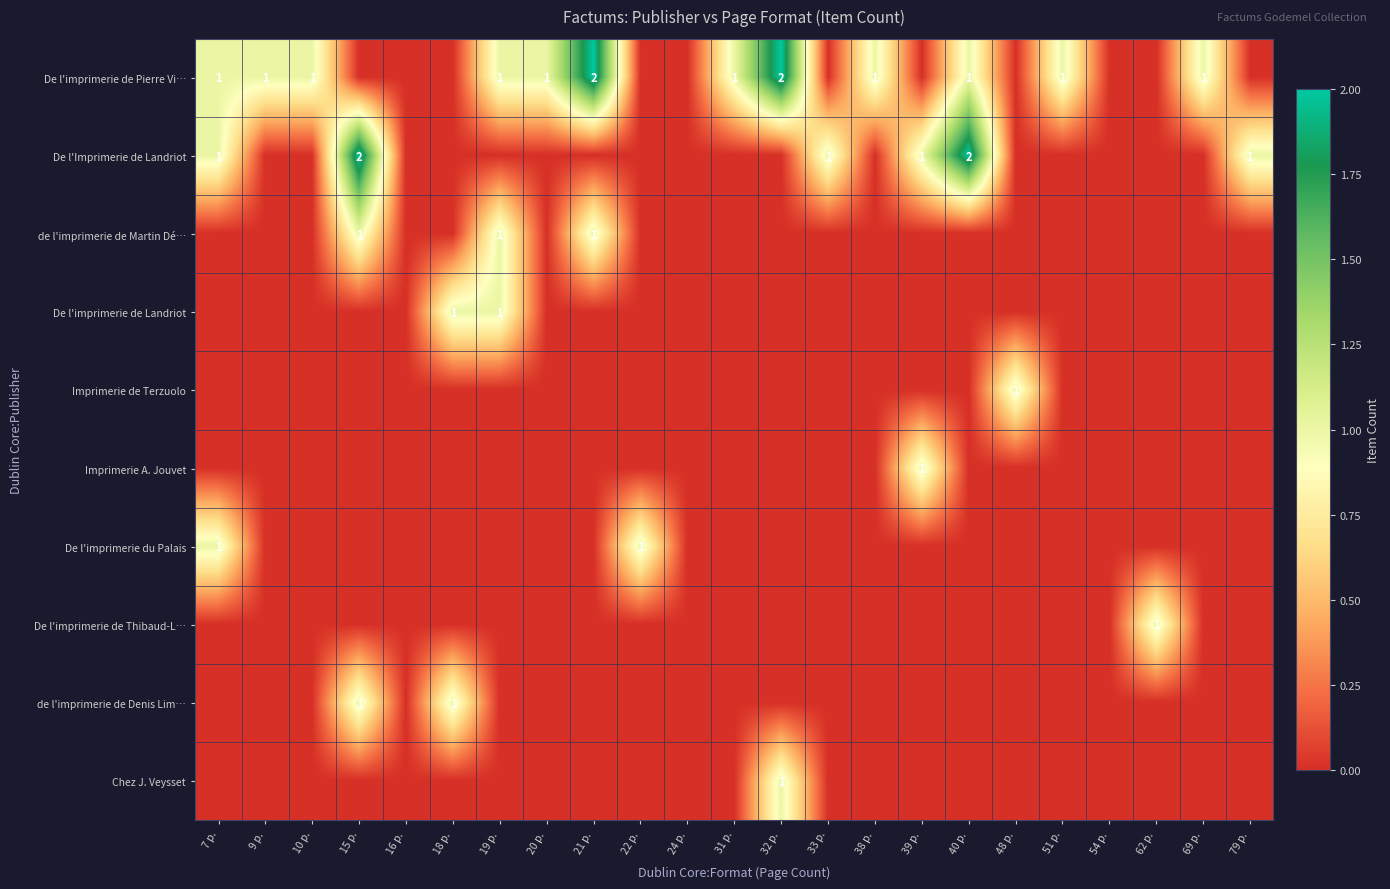

The De l'imprimerie de Pierre Vi… series shows 1 at 7 p.. True or false?

True